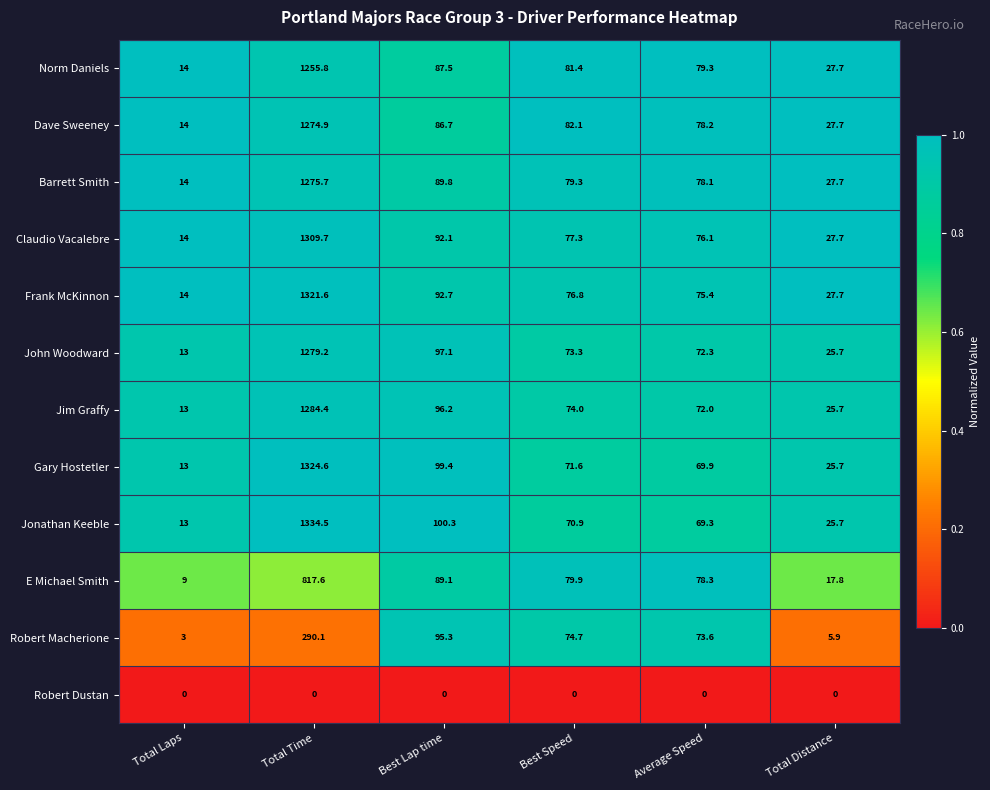

What is the average value of the Jim Graffy series?

260.9